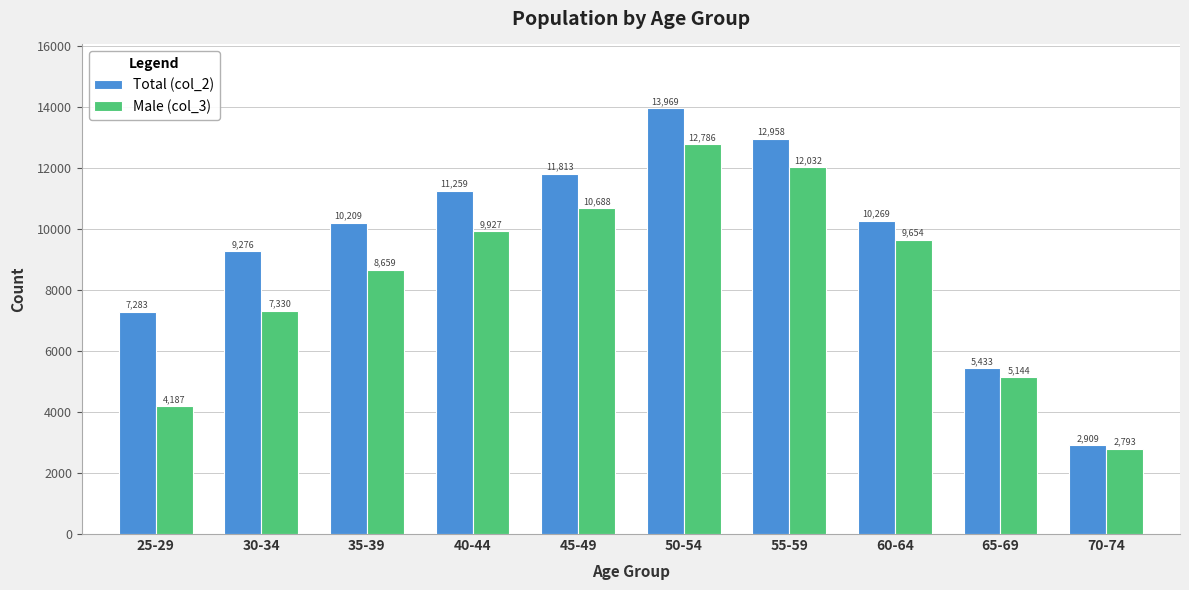

What is the approximate value of Total (col_2) at 55-59?

12958